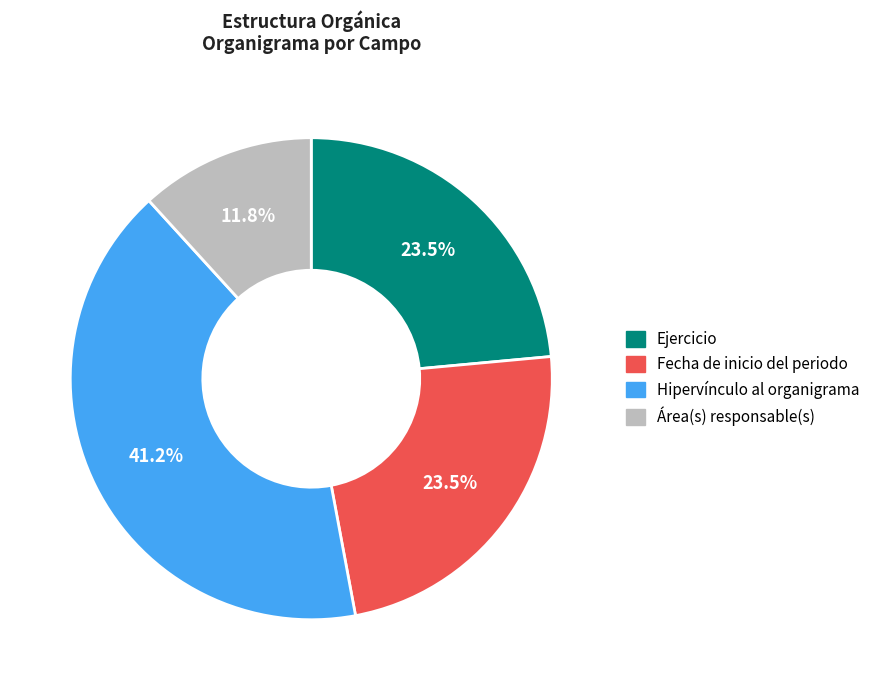

Which has a higher value, Hipervínculo al organigrama or Fecha de inicio del periodo?

Hipervínculo al organigrama